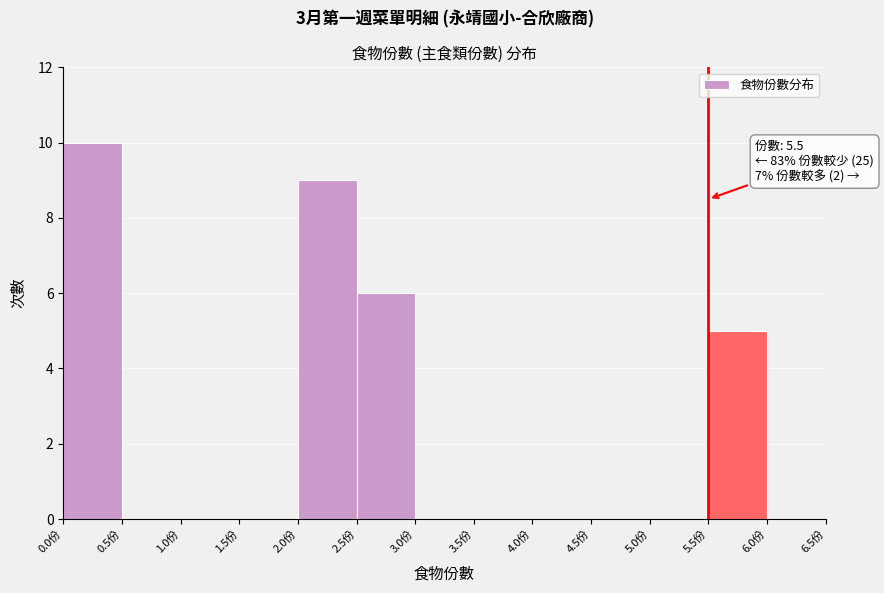

Which range on the x-axis has the tallest bar?

0.0 to 0.5